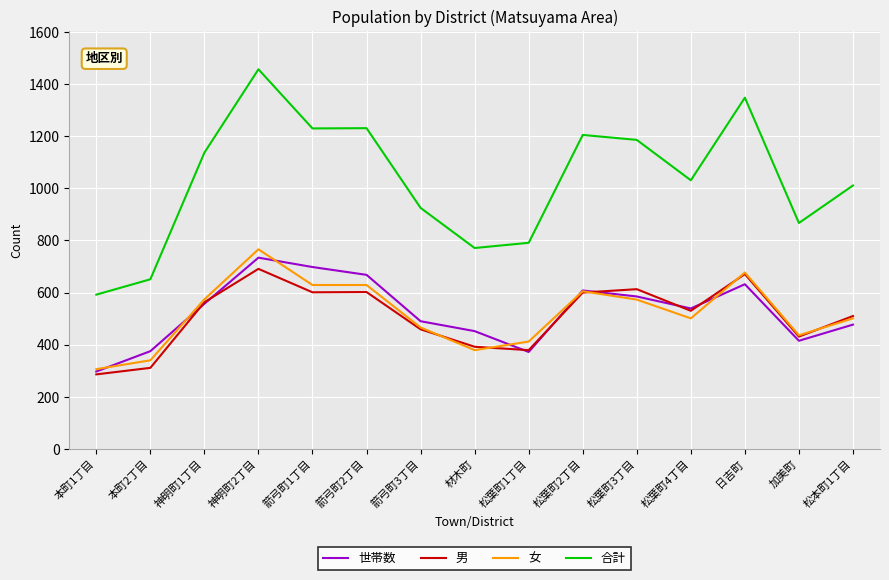

Is it true that 世帯数 equals 375 at 本町2丁目?

True